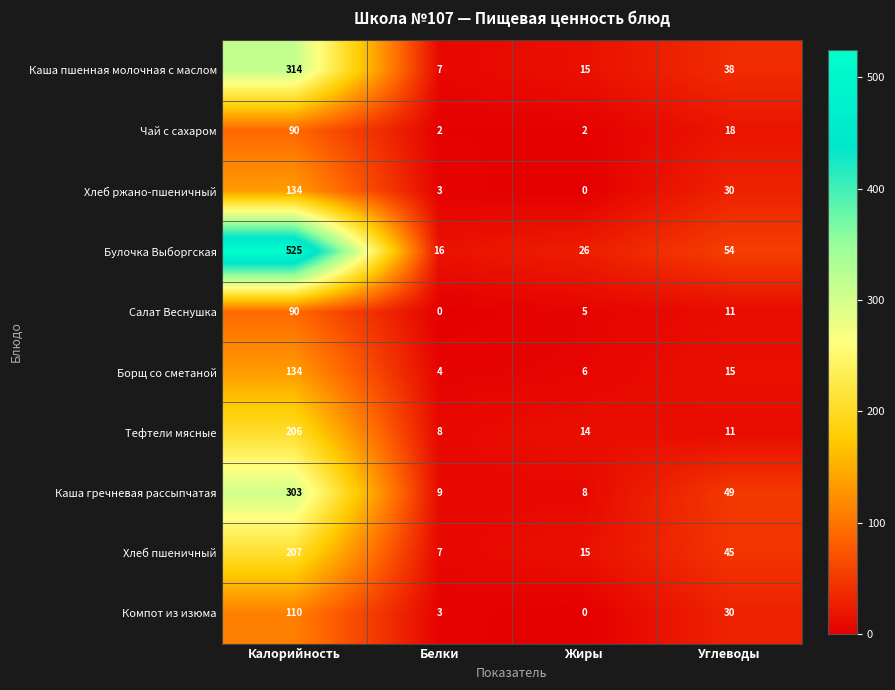

Which label corresponds to the largest value in the chart?

Калорийность